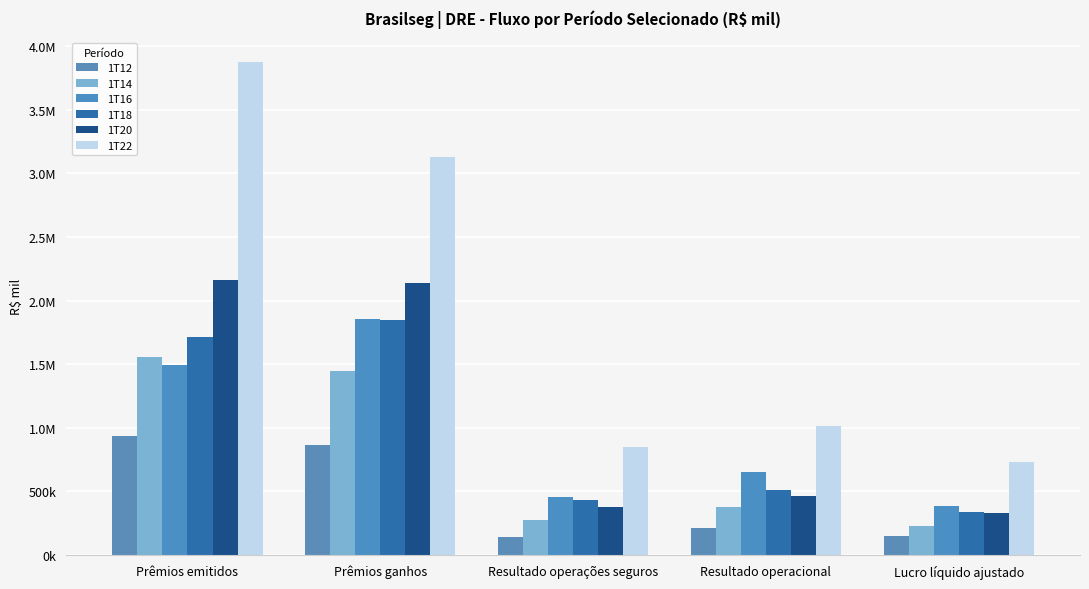

Does the chart contain stacked bars?

No